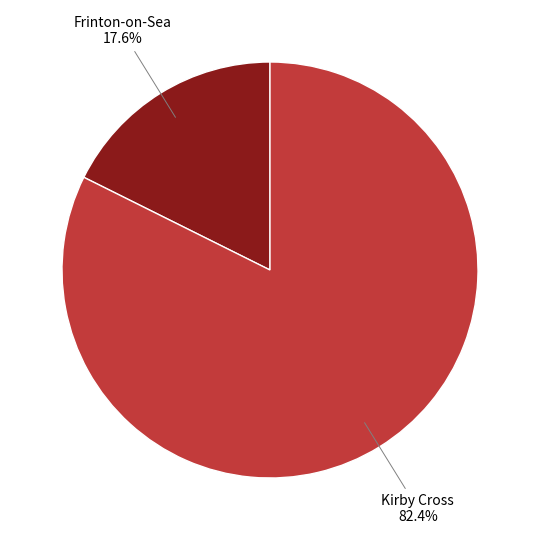

Is there any slice that represents more than half of the pie?

Yes